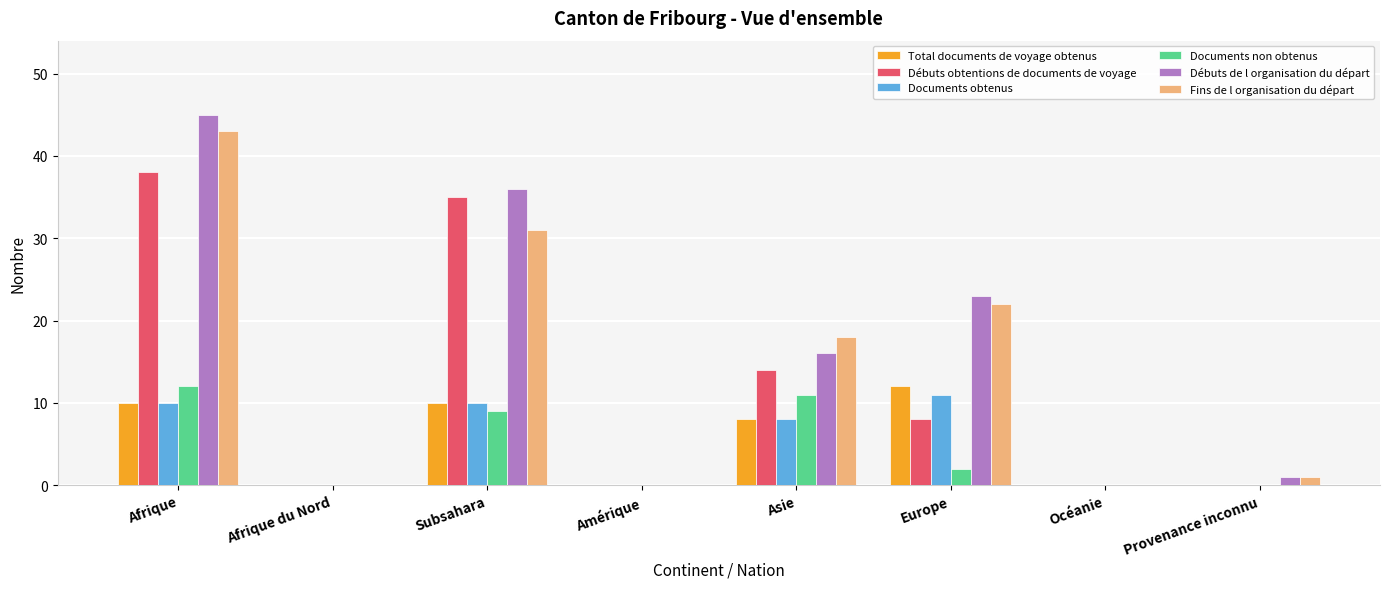

Are the bars grouped side by side (vs. stacked)?

Yes